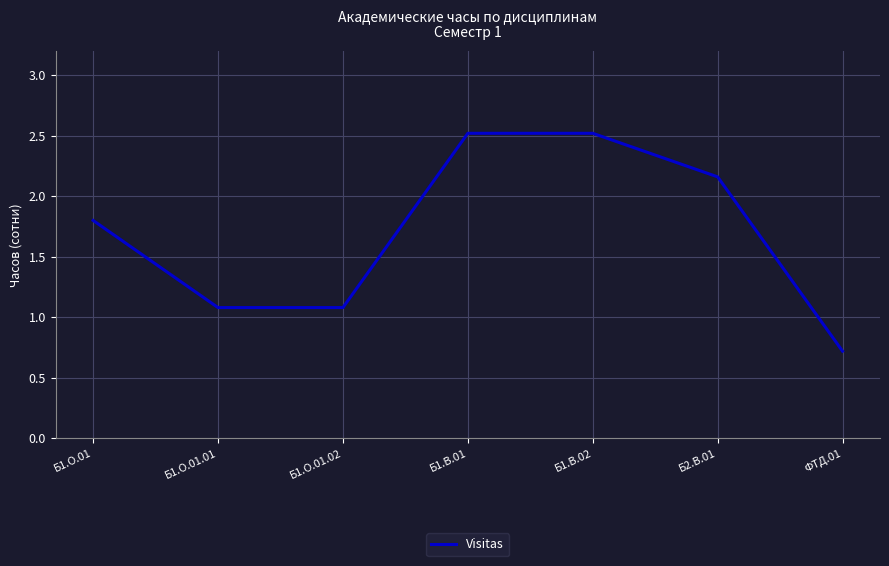

What is the sum of the values at Б1.О.01 and Б1.О.01.01?

2.9